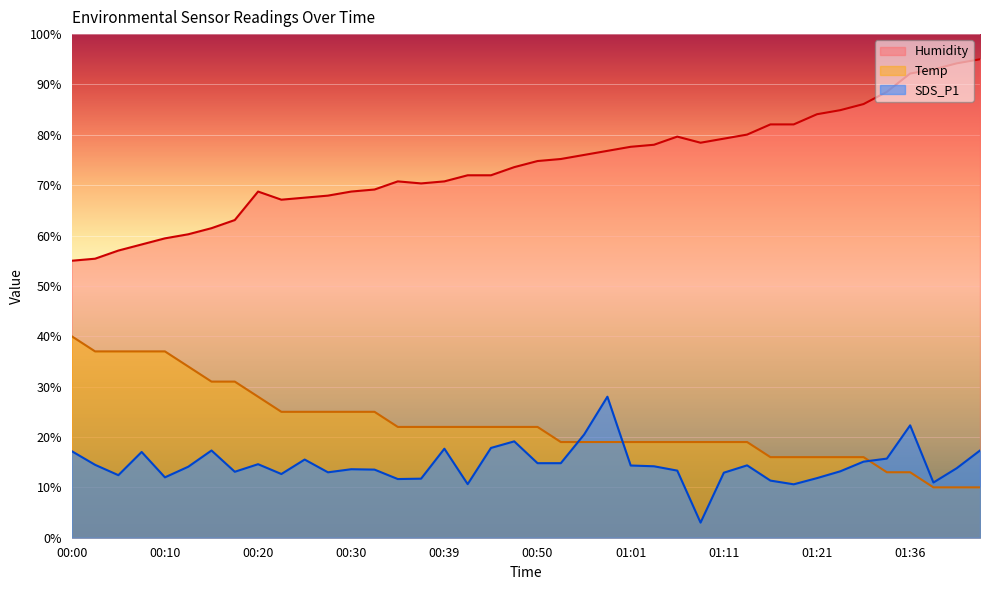

Is it true that SDS_P1 equals 26.7 at 01:30?

False